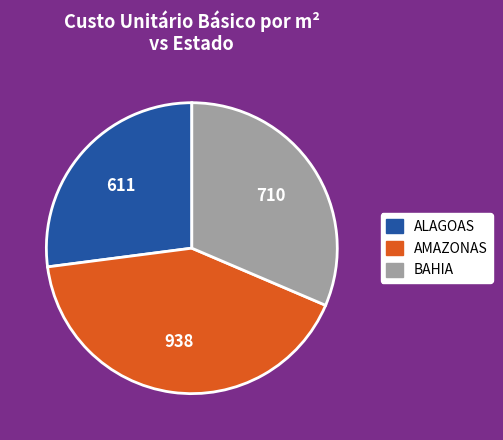

Rank the categories by value from highest to lowest.

AMAZONAS, BAHIA, ALAGOAS